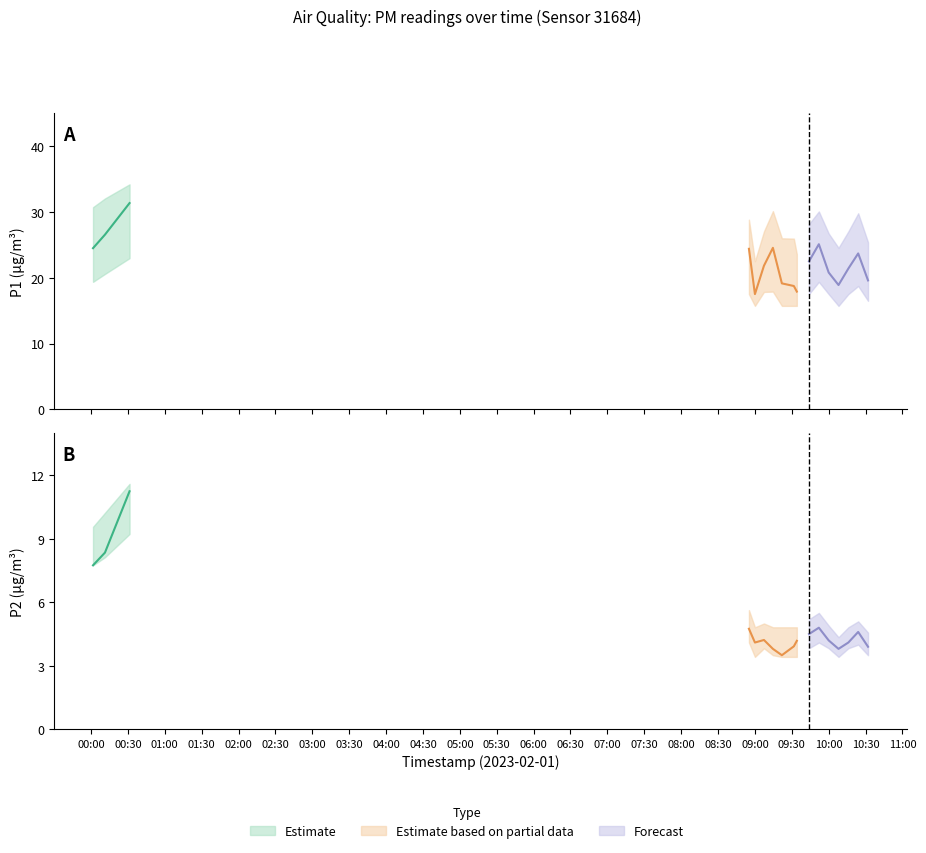

What is the value of the P1 point at the 2nd from the left?

26.6